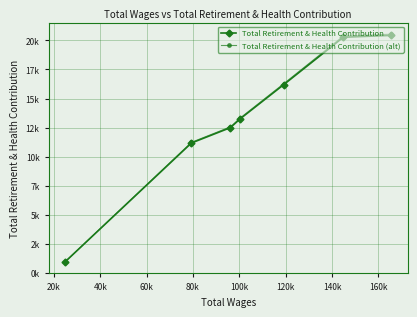

Does the chart display data point markers on the line(s)?

Yes